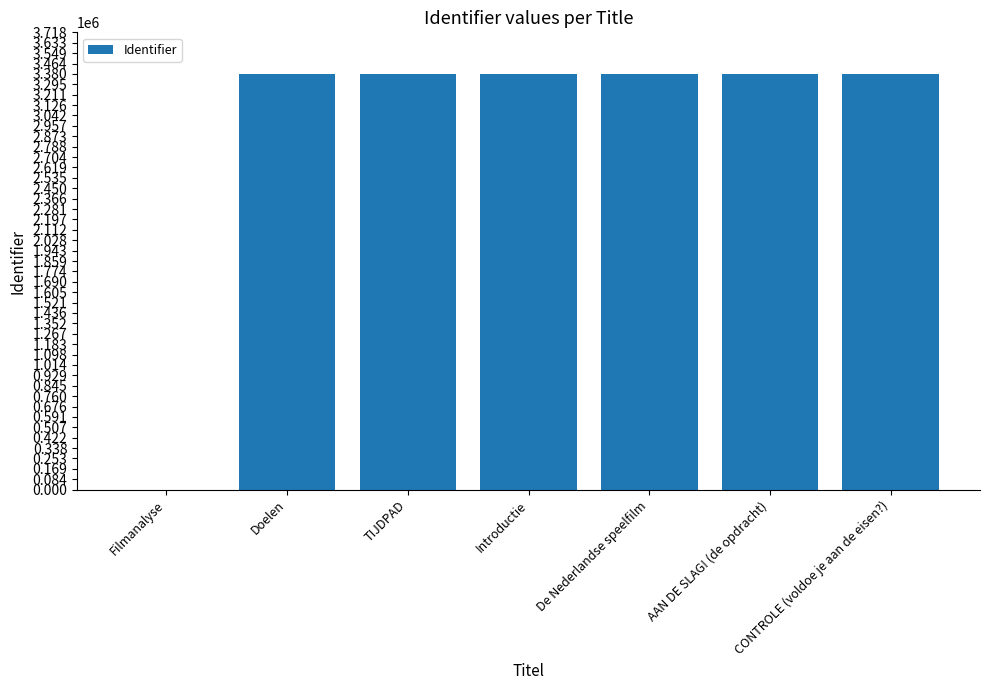

The value at TIJDPAD is 5082254. True or false?

False